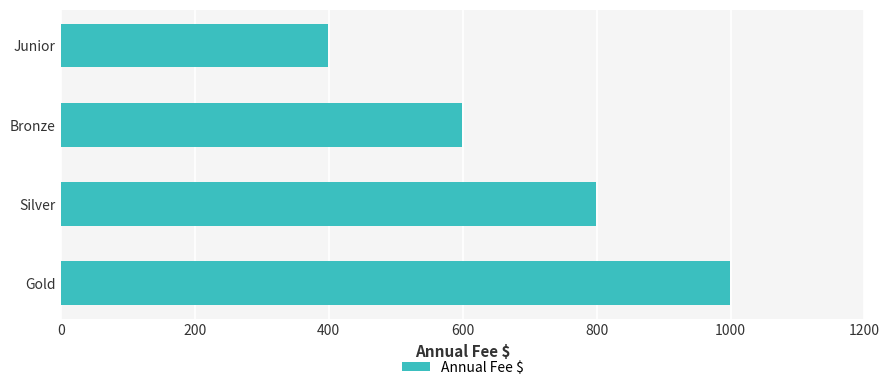

Rank the categories by value from highest to lowest.

Gold, Silver, Bronze, Junior